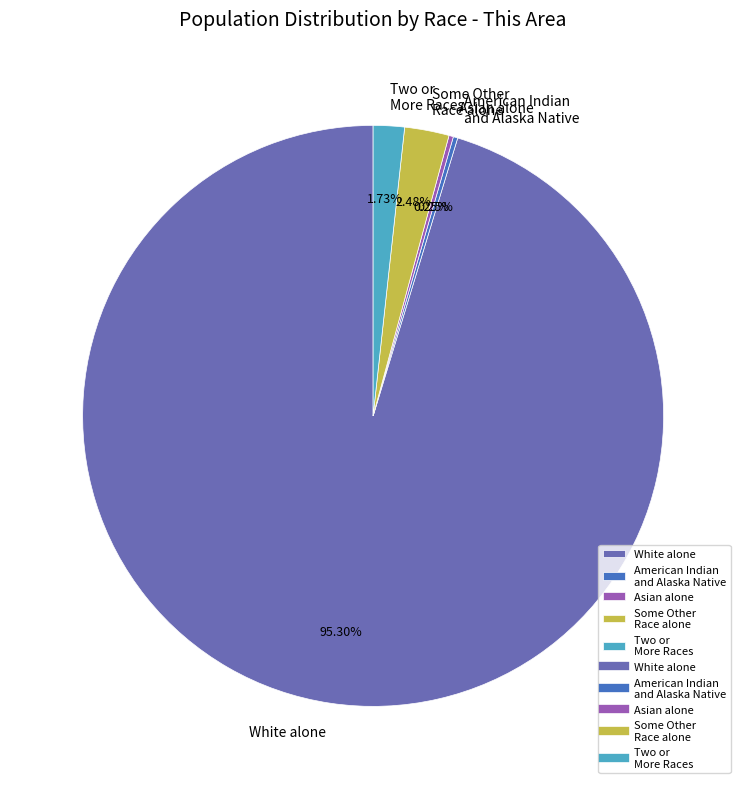

Combined, do Two or More Races and Some Other Race alone account for over 50%?

No